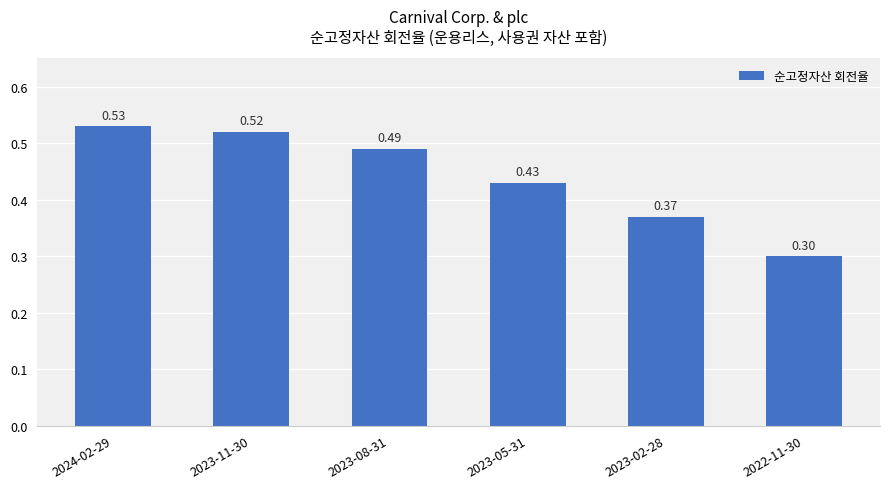

What is the difference between the values at 2022-11-30 and 2023-02-28?

0.1